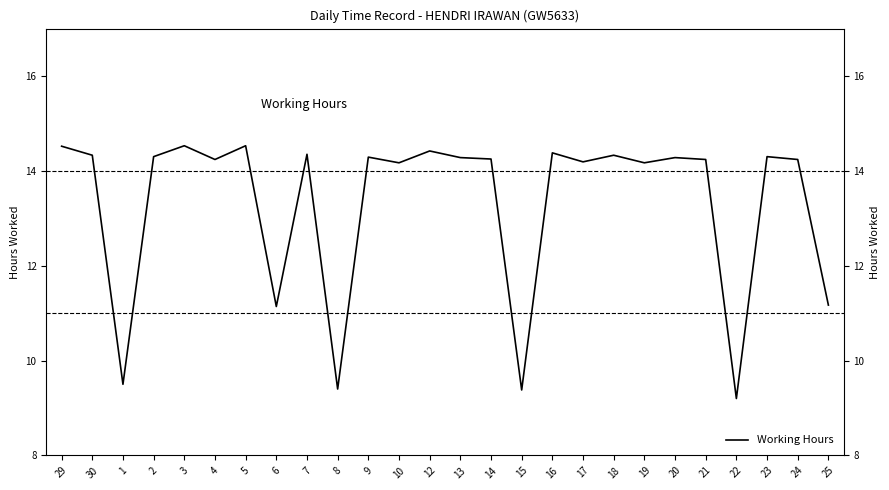

At which label is the value closest to 11?

6